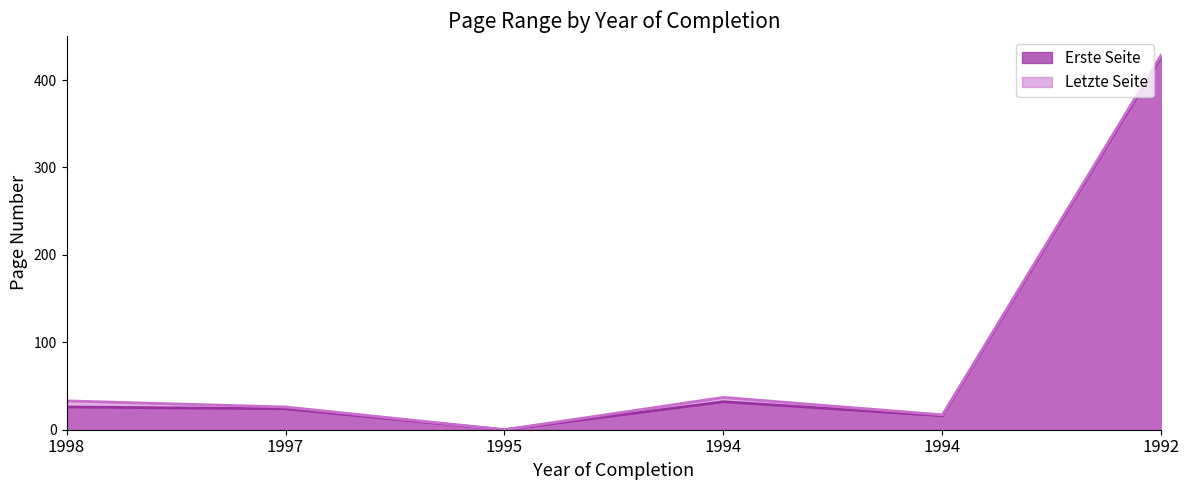

True or false: Erste Seite has more than 0 interior local peaks.

True